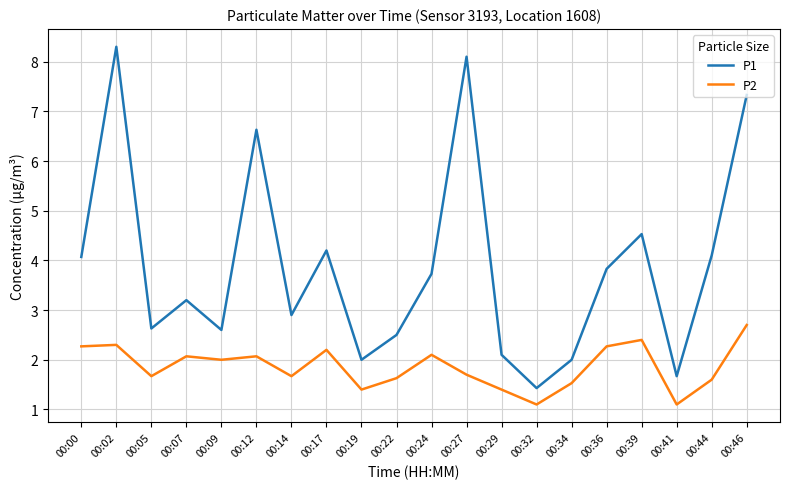

Does the chart display data point markers on the line(s)?

No